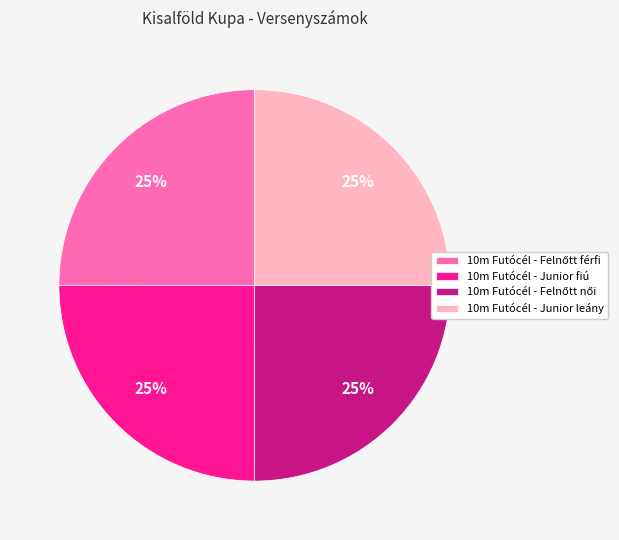

What is the ratio of the value at 10m Futócél - Junior leány to the value at 10m Futócél - Junior fiú?

1.0